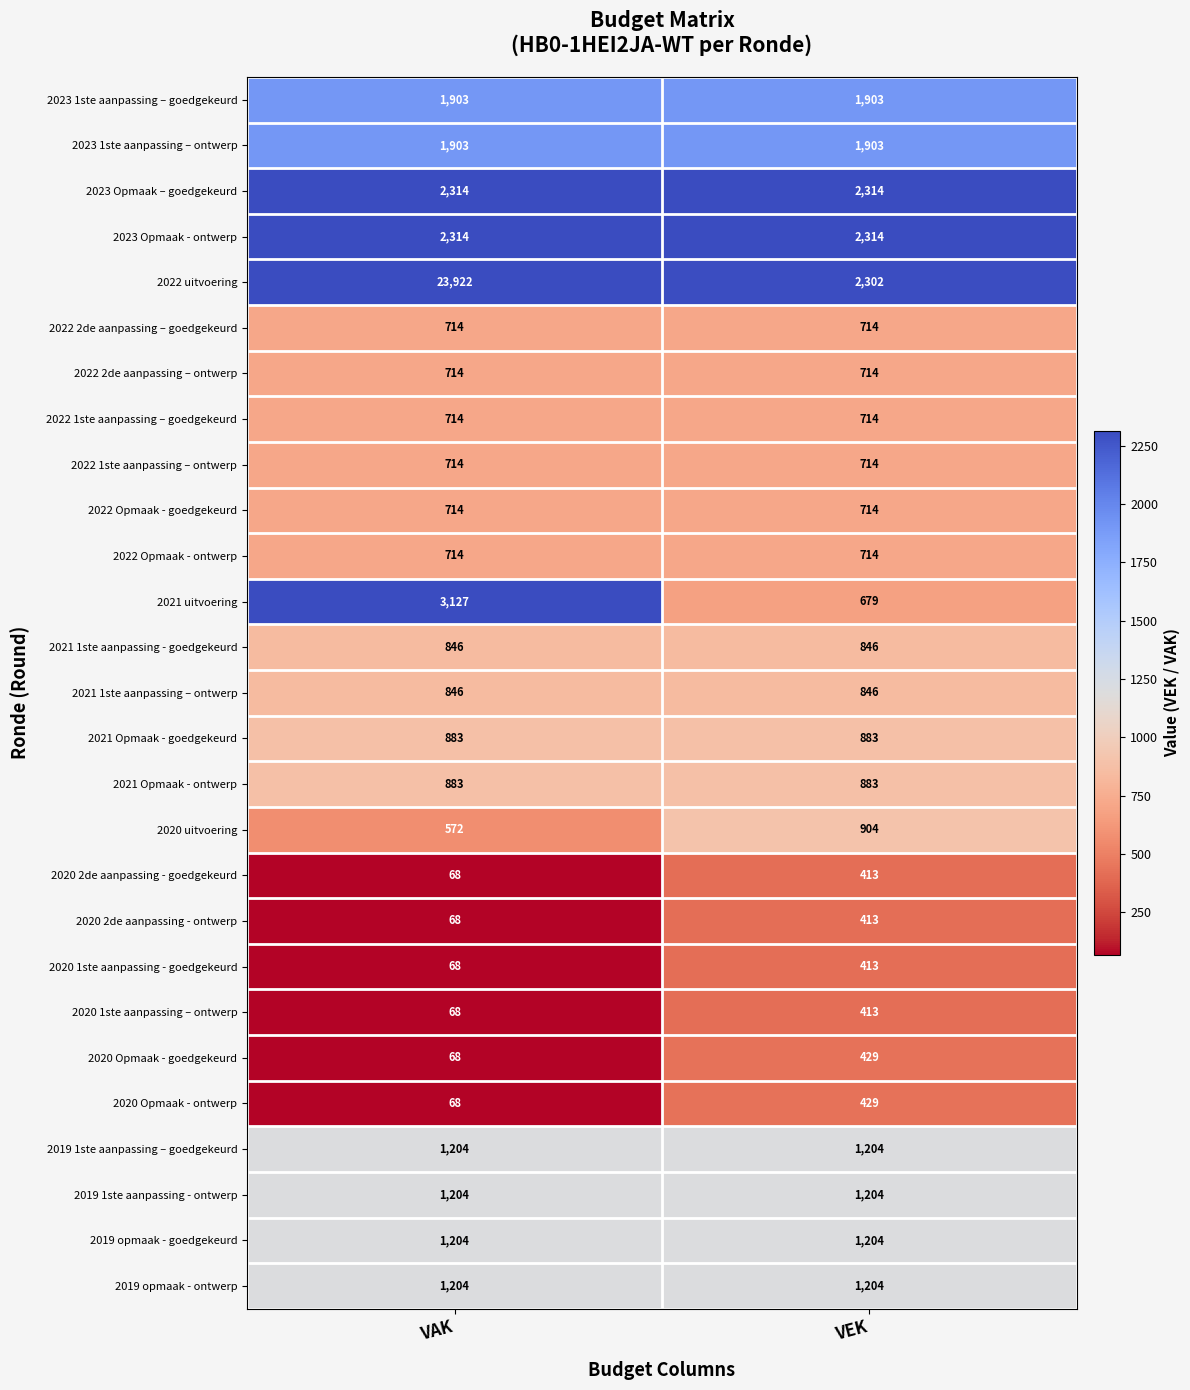

What is the greatest value displayed?

23922